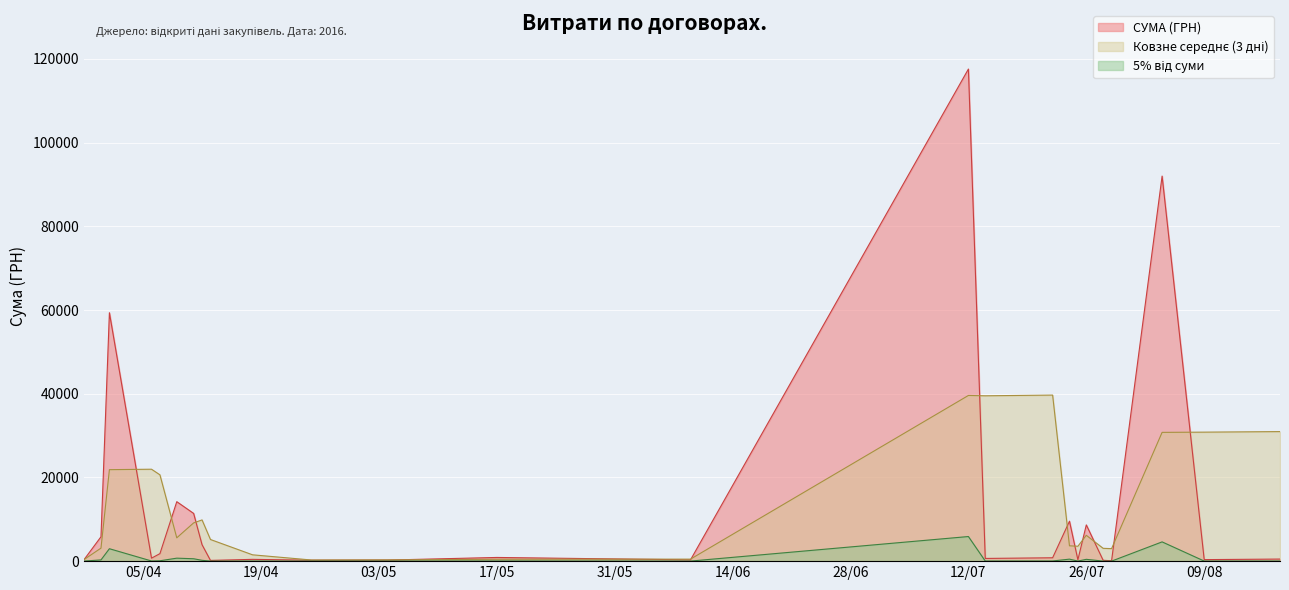

Where is the data nearest to the value 58790?

01.04.2016